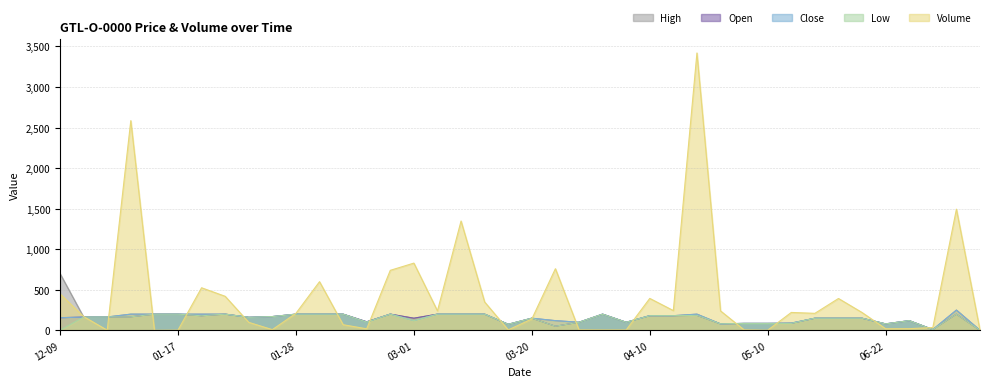

What is the total value across all series at 2000-01-20?

1285